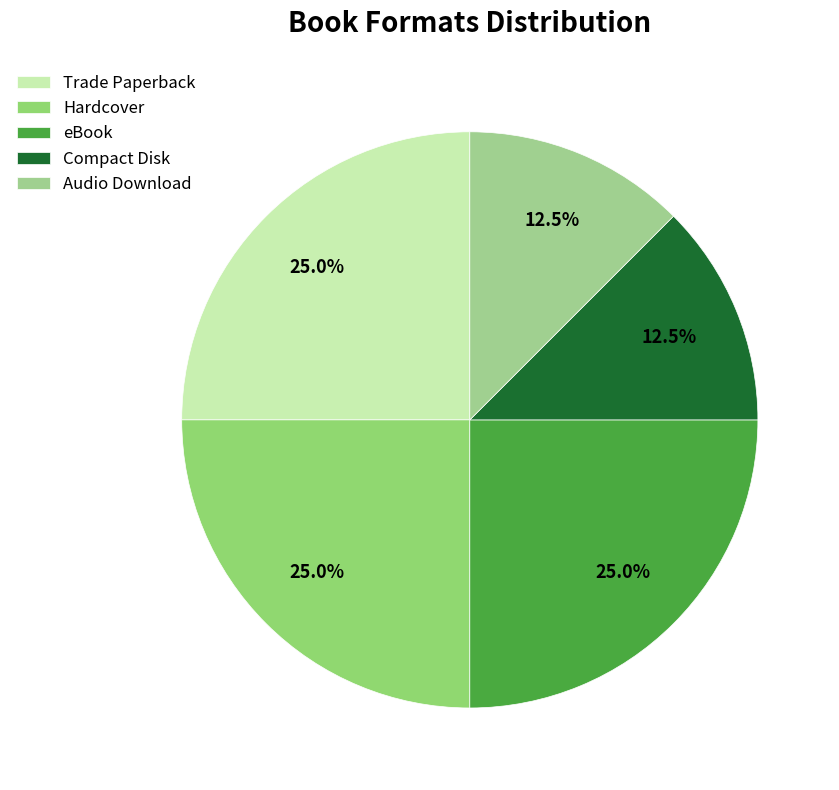

What is the total percentage of eBook and Compact Disk?

37.5%